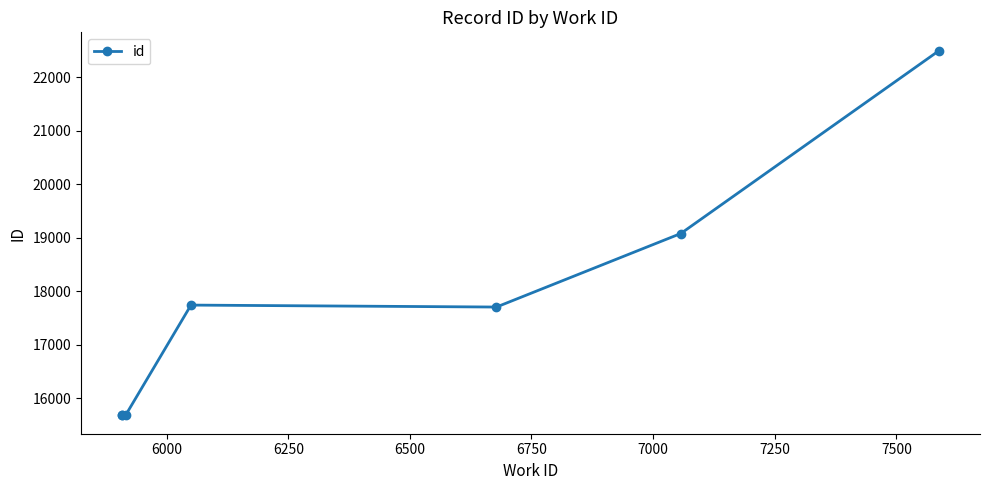

What is the maximum value shown in the chart?

22493.7